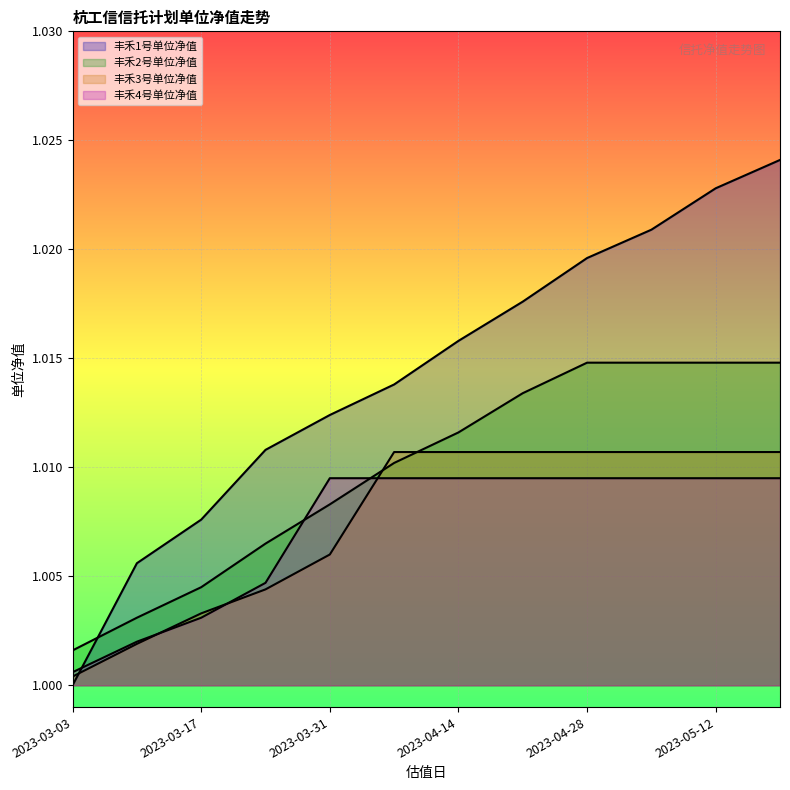

Count the number of data series in this chart.

4